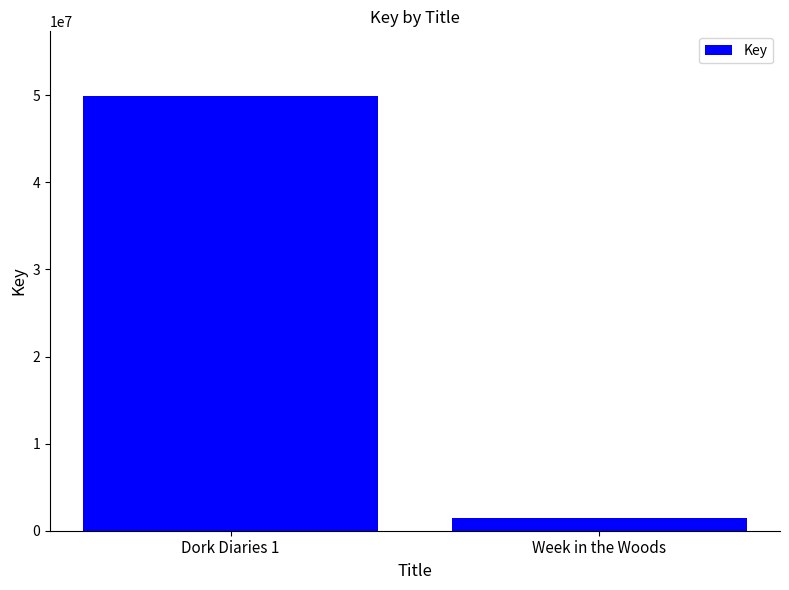

Reading left to right, transcribe all the data shown in this chart.

Dork Diaries 1=49850612	Week in the Woods=1427580